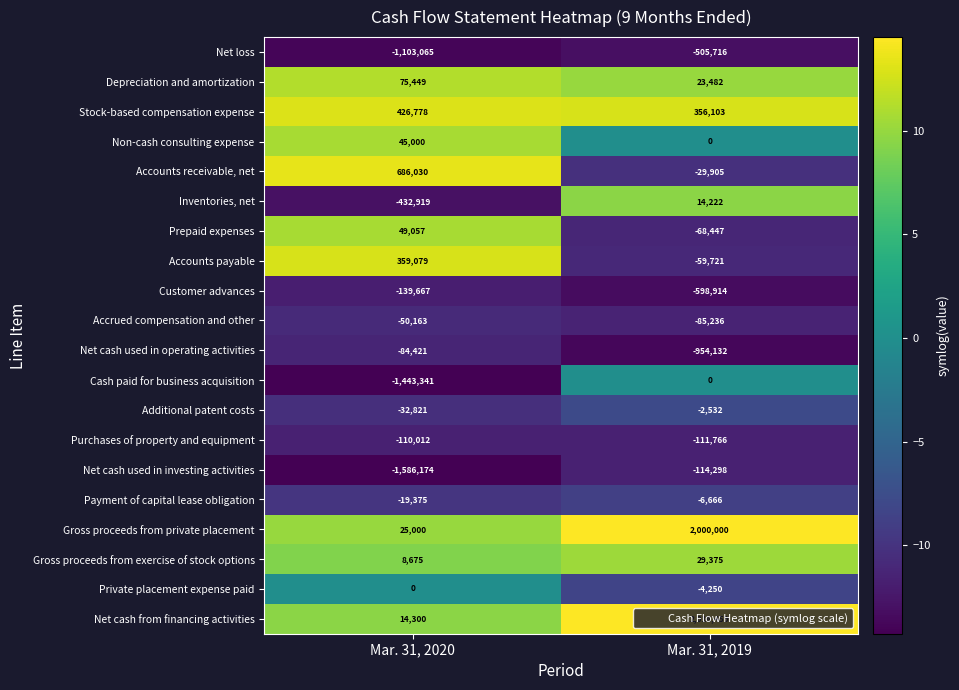

What is the difference between the Private placement expense paid values at Mar. 31, 2019 and Mar. 31, 2020?

4250